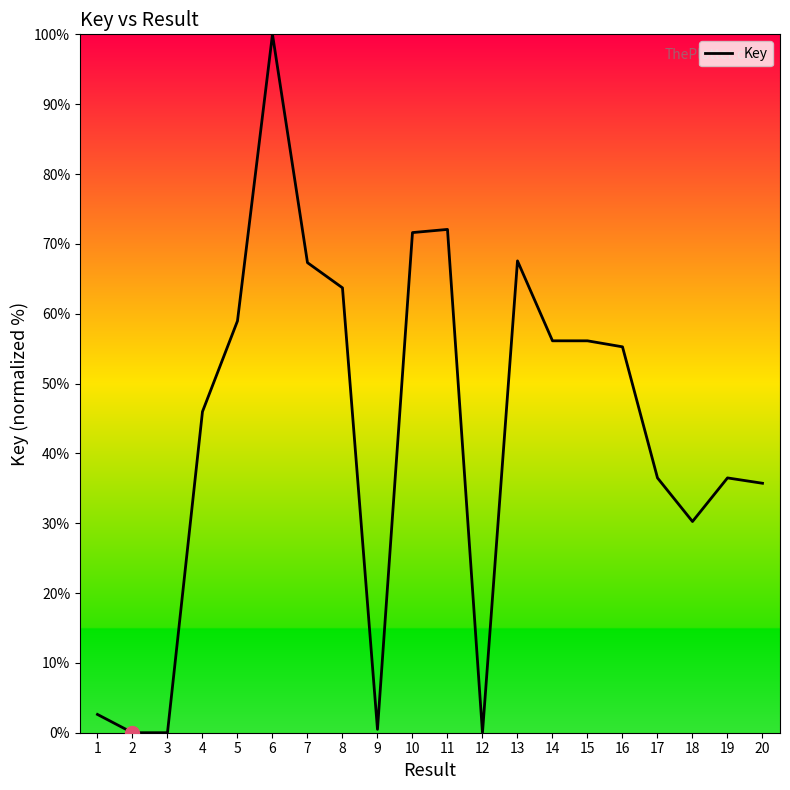

What is the difference between the values at 11 and 1?

69.4